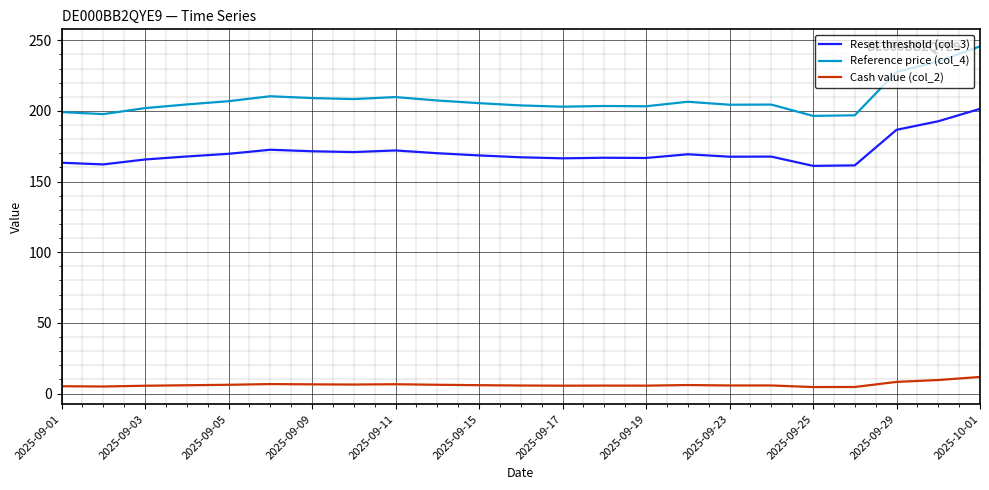

What is the maximum value shown in the chart?

245.7